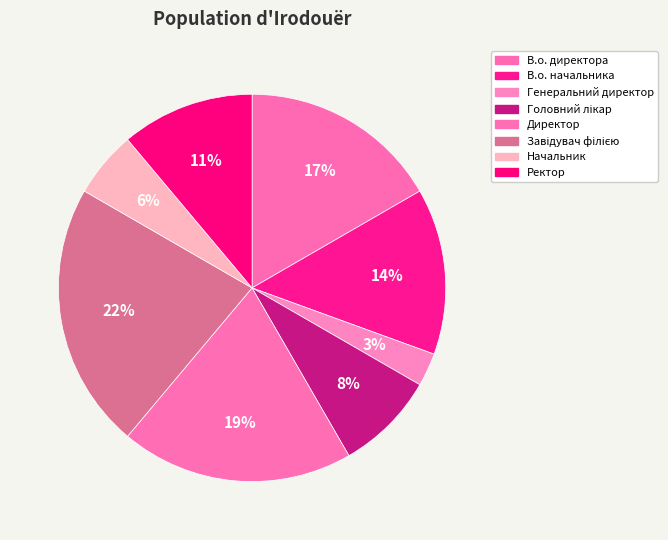

To the nearest percent, what percentage of the pie is Ректор?

11%